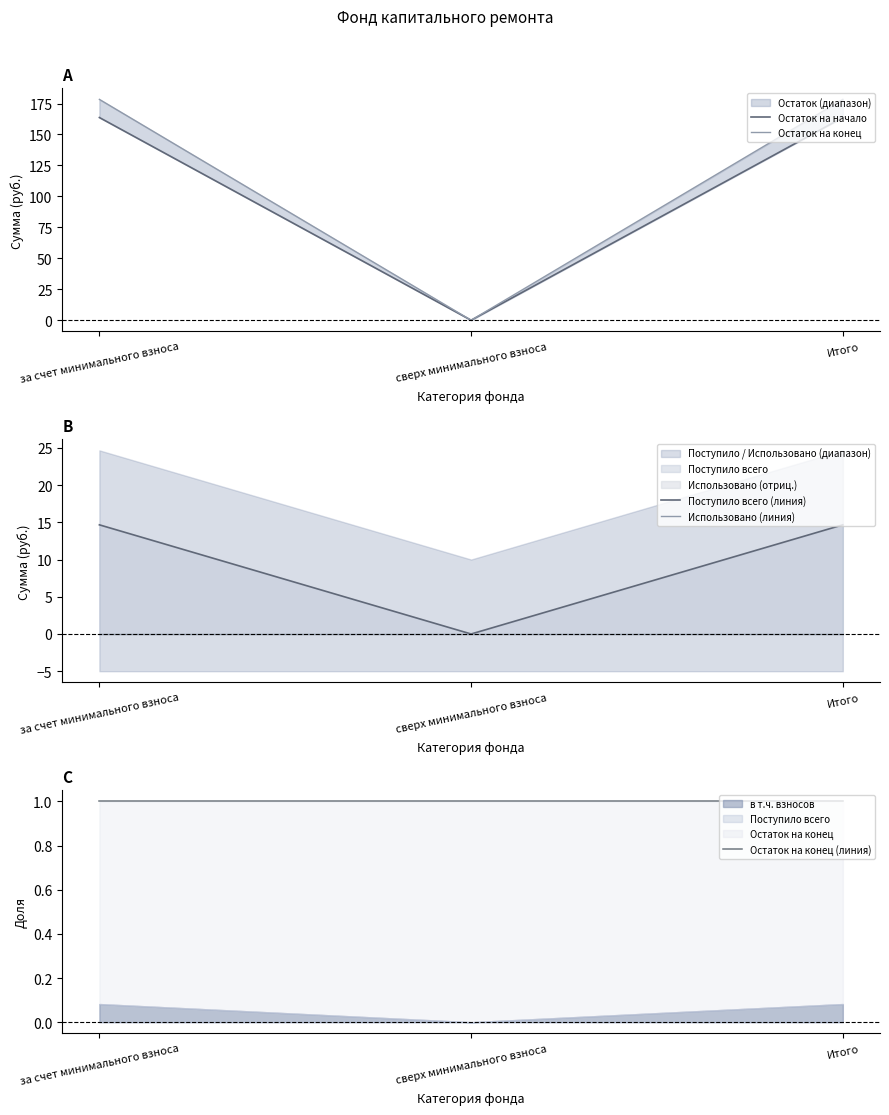

Reading left to right, what are all the values shown in this chart?

Остаток на начало: 163.7	0.0	163.7
Остаток на конец: 178.3	0.0	178.3
Поступило всего (линия): 14.7	0.0	14.7
Использовано (линия): -0.0	-0.0	-0.0
Остаток на конец (линия): 1.0	1.0	1.0